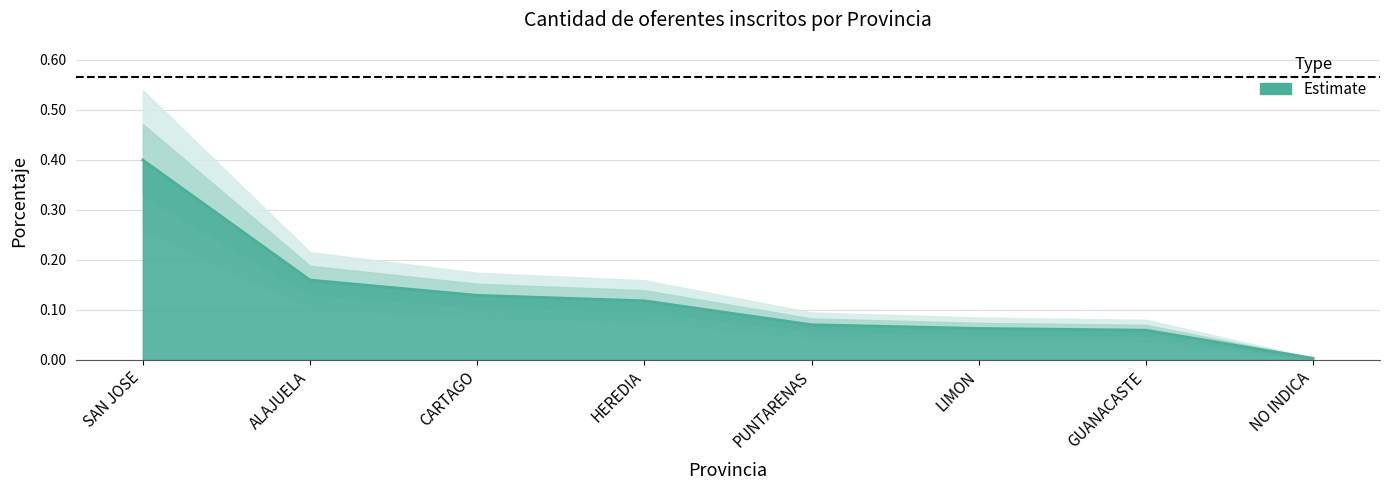

List the labels in order of value, largest first.

SAN JOSE, ALAJUELA, CARTAGO, HEREDIA, PUNTARENAS, LIMON, GUANACASTE, NO INDICA